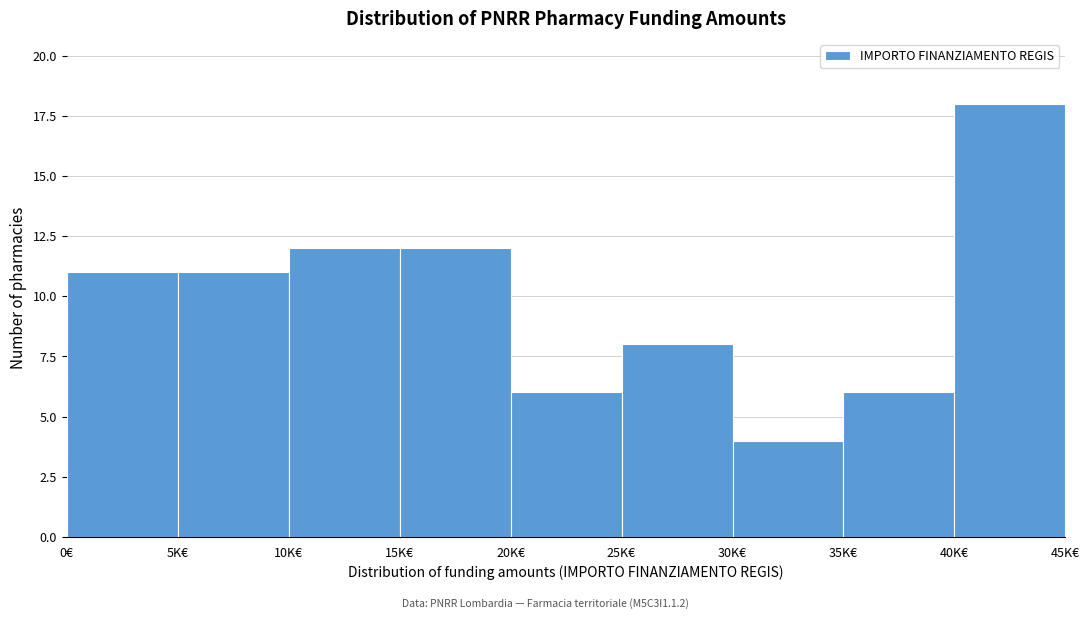

Reading left to right, list all the values displayed in this chart.

0€=11	5K€=11	10K€=12	15K€=12	20K€=6	25K€=8	30K€=4	35K€=6	40K€=18